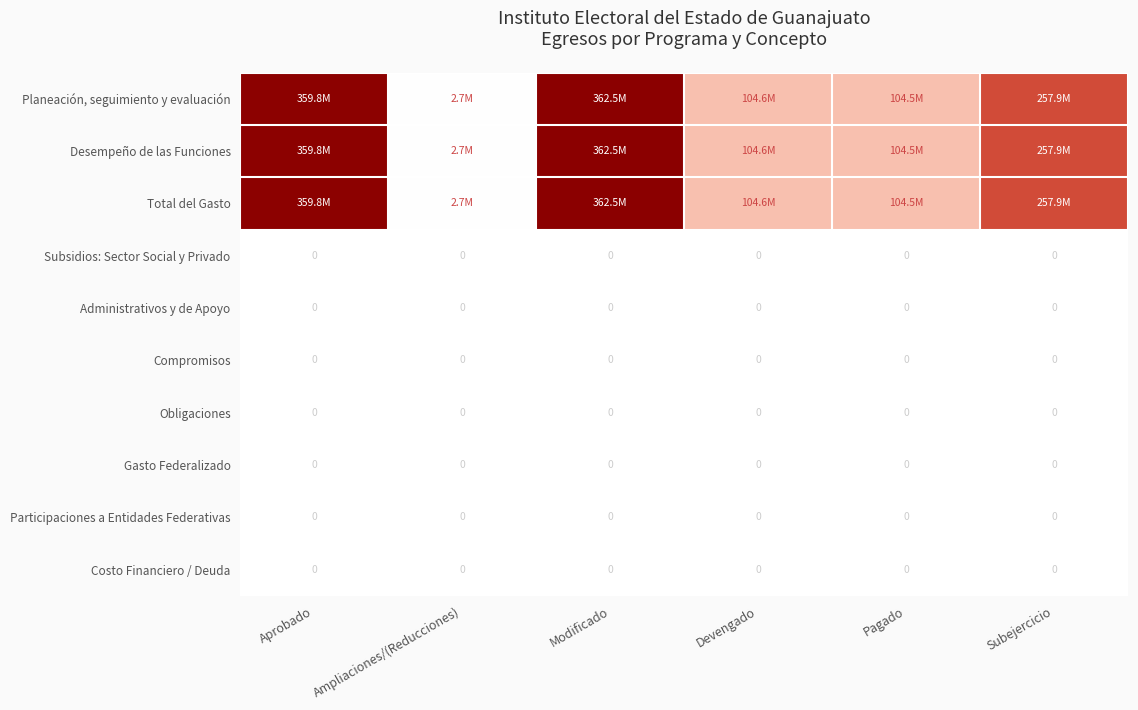

What is the difference between the highest and lowest values at Pagado?

104.5